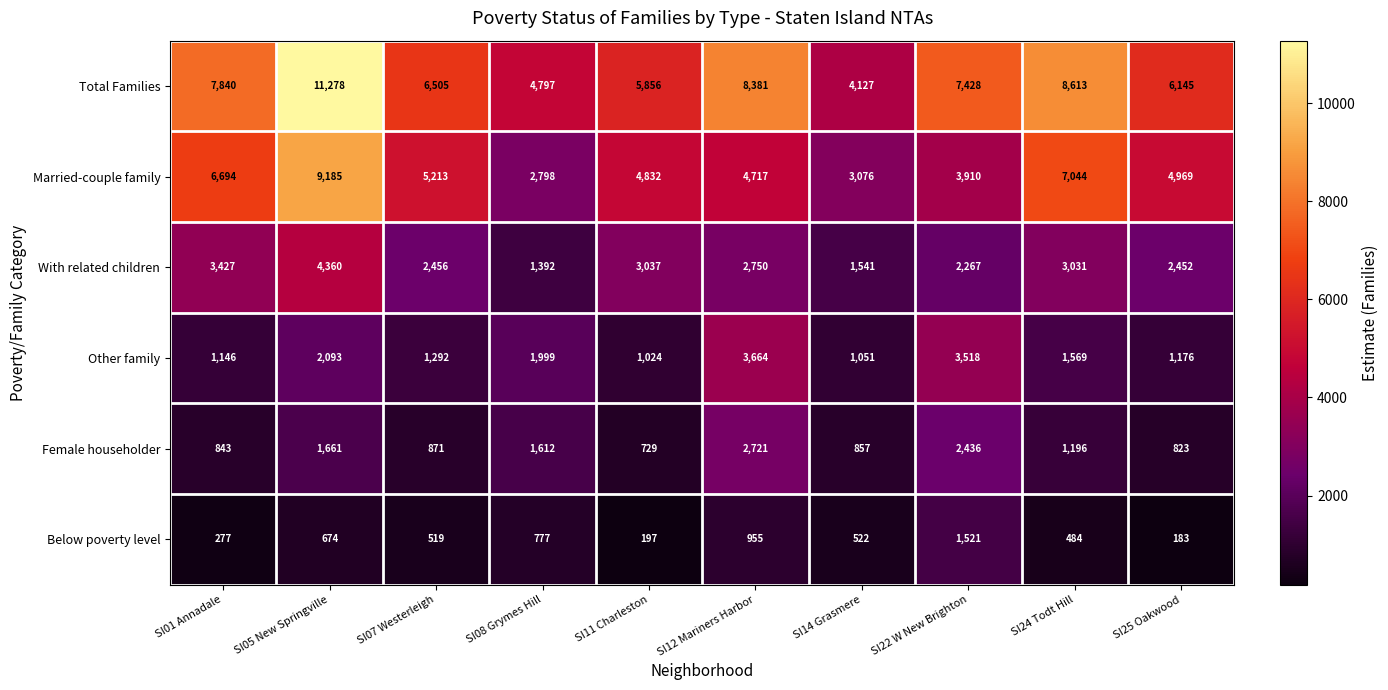

At which category is the sum across all series the highest?

SI05 New Springville